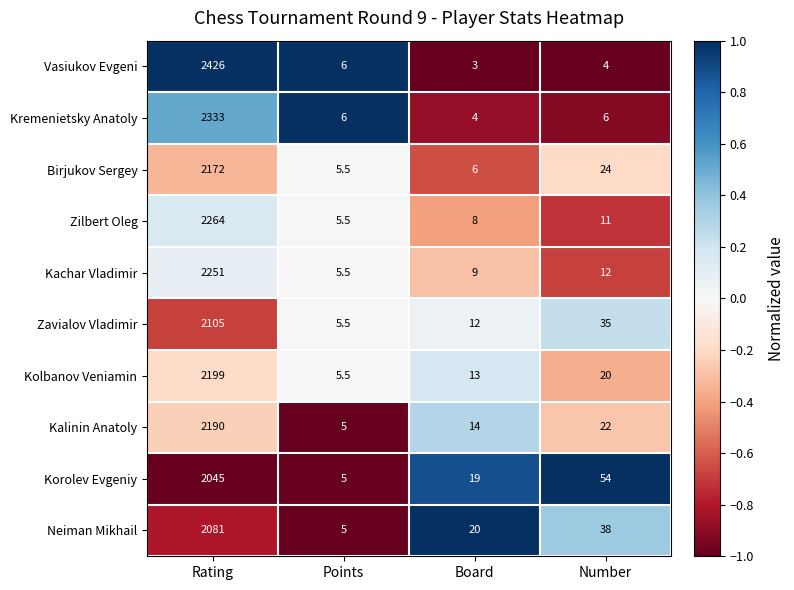

At which label does Kalinin Anatoly reach its minimum?

Points